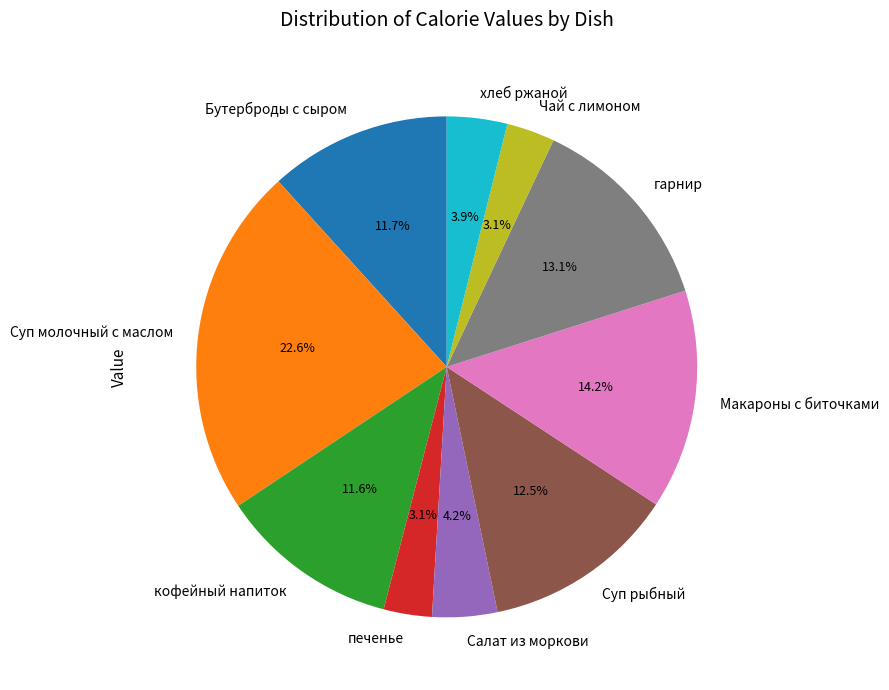

How many slices are in this pie chart?

10